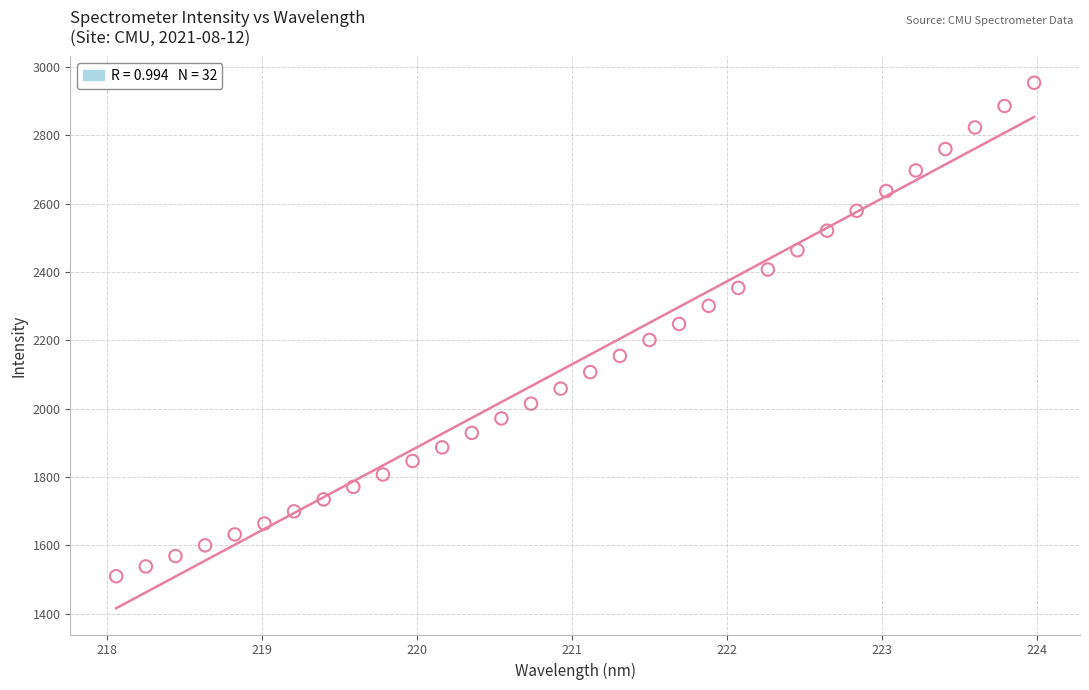

What is the range of X values (max minus min)?

5.9